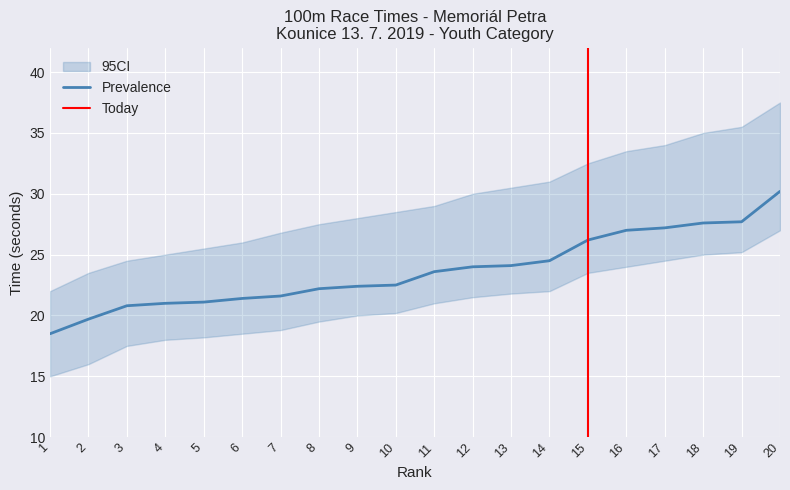

Does the chart display data point markers on the line(s)?

No